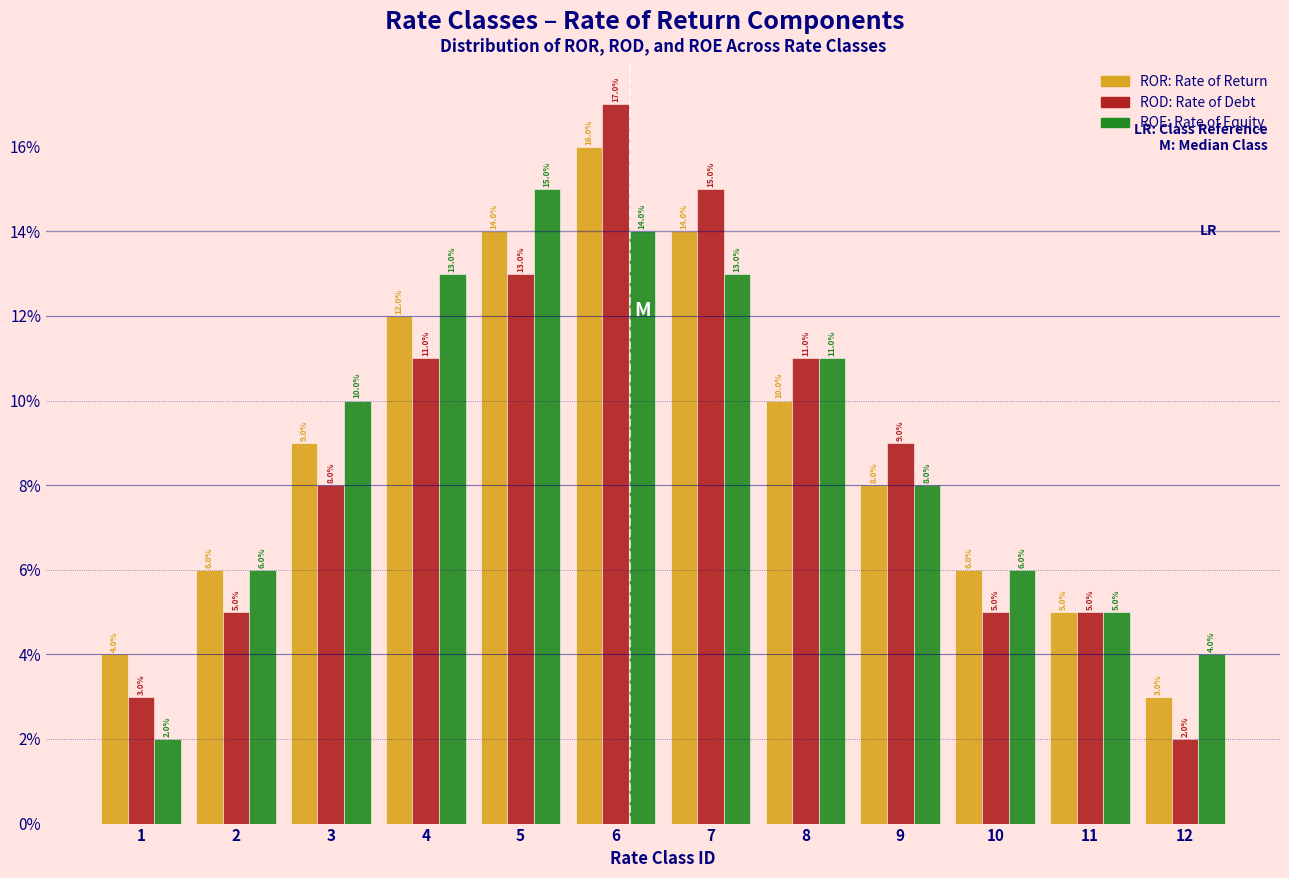

Reading right to left, transcribe all the data shown in this chart.

ROR: Rate of Return: 3.0	5.0	6.0	8.0	10.0	14.0	16.0	14.0	12.0	9.0	6.0	4.0
ROD: Rate of Debt: 2.0	5.0	5.0	9.0	11.0	15.0	17.0	13.0	11.0	8.0	5.0	3.0
ROE: Rate of Equity: 4.0	5.0	6.0	8.0	11.0	13.0	14.0	15.0	13.0	10.0	6.0	2.0